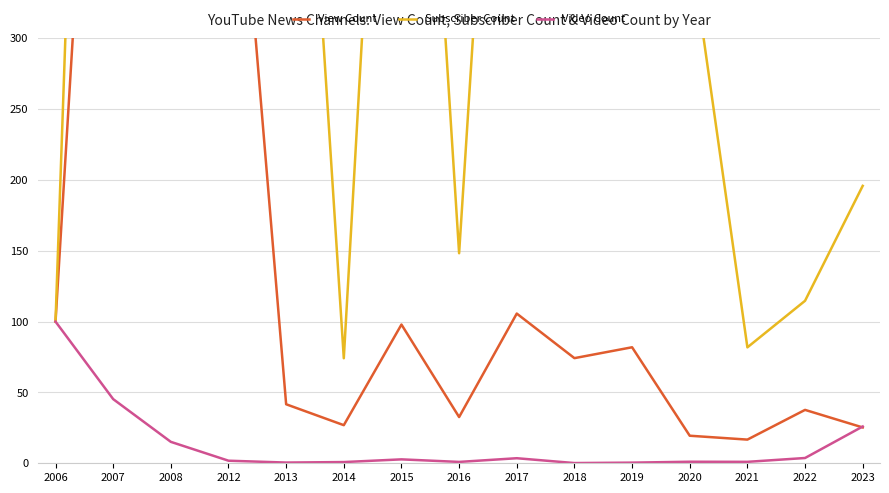

Rank the series by their average value, from highest to lowest.

Subscriber Count, View Count, Video Count